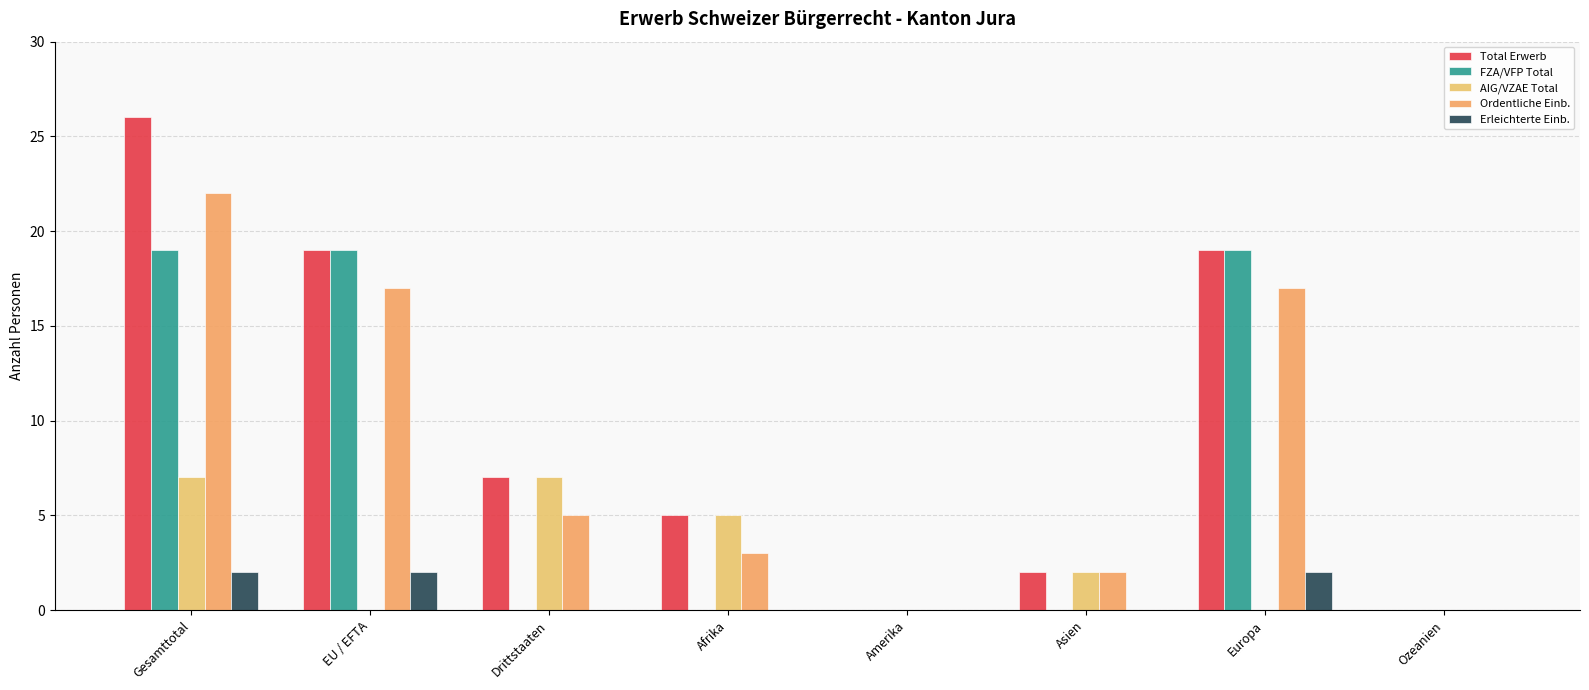

At which category is the sum across all series the highest?

Gesamttotal